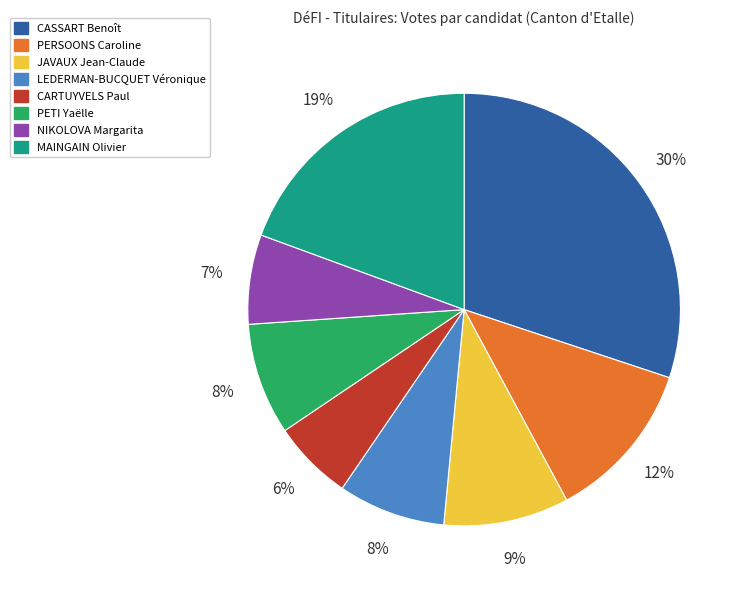

Is the sum of LEDERMAN-BUCQUET Véronique and CASSART Benoît greater than half?

No